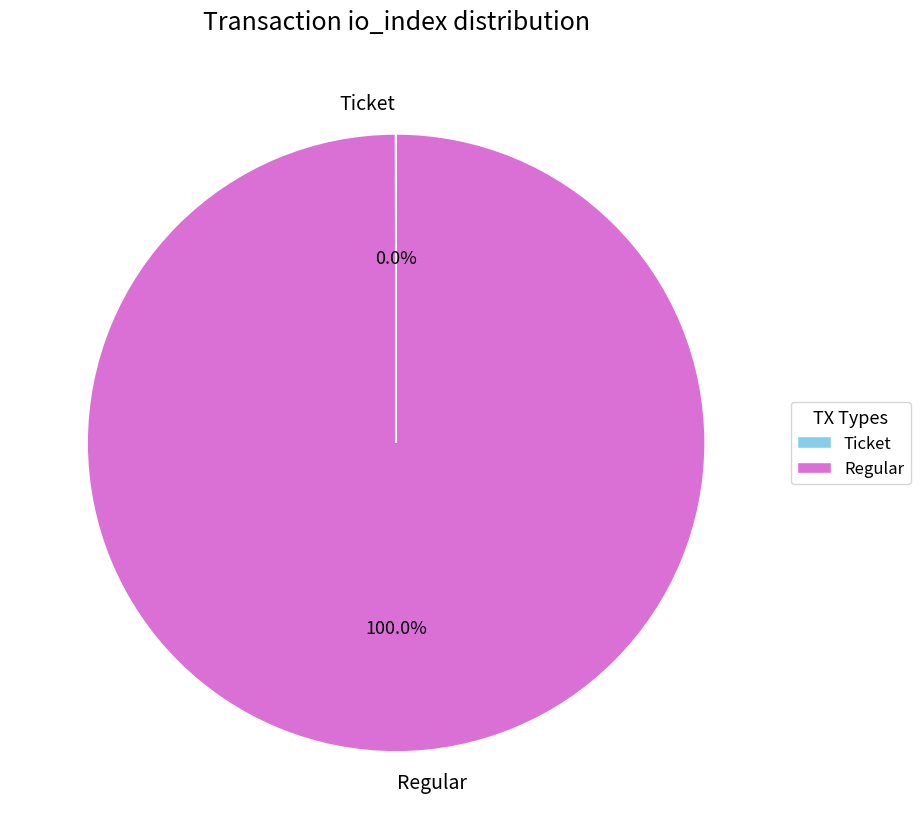

Does any single category account for the majority?

Yes